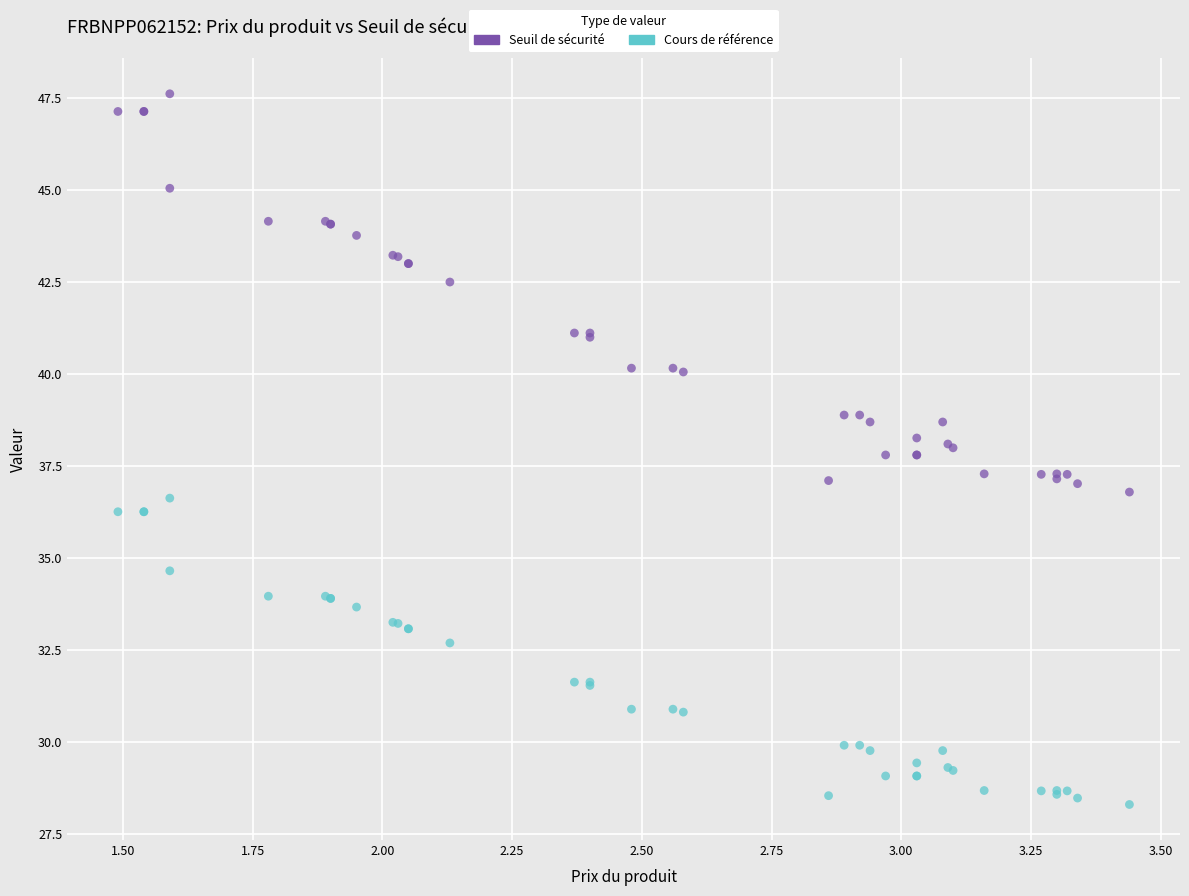

In the Seuil de sécurité series, what Y value is closest to 42?

42.5